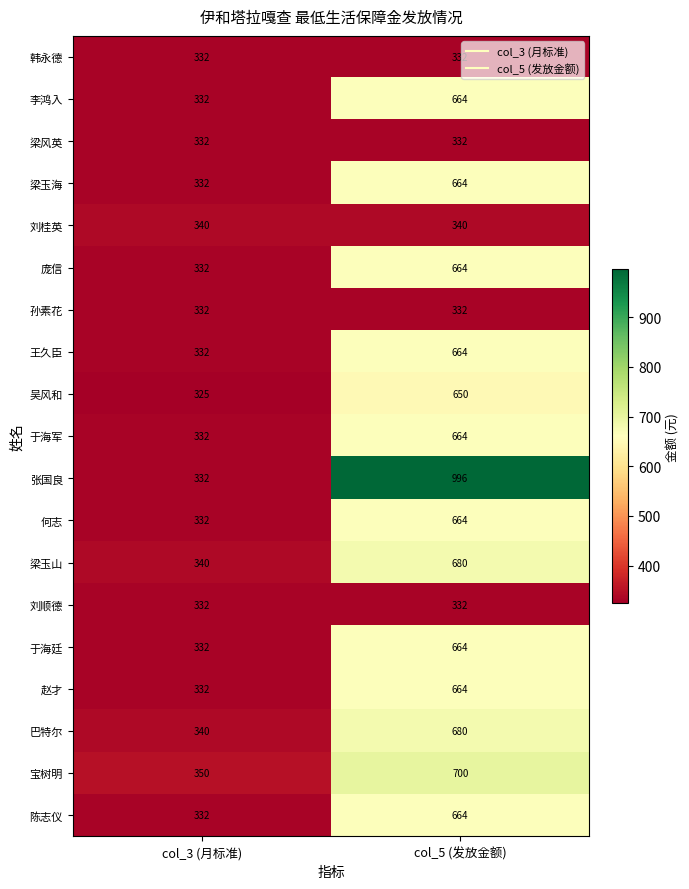

How many values in the 庞信 series are below 664?

1